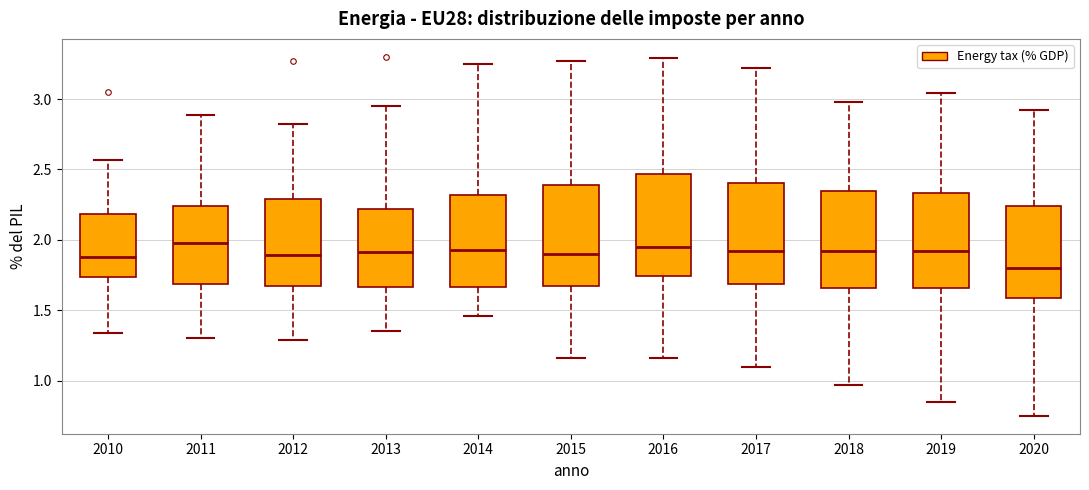

Where does the upper whisker of the box at x = 2012 end on the y-axis? The values are not printed on the chart, so give them approximately, as read against the axis.

2.80